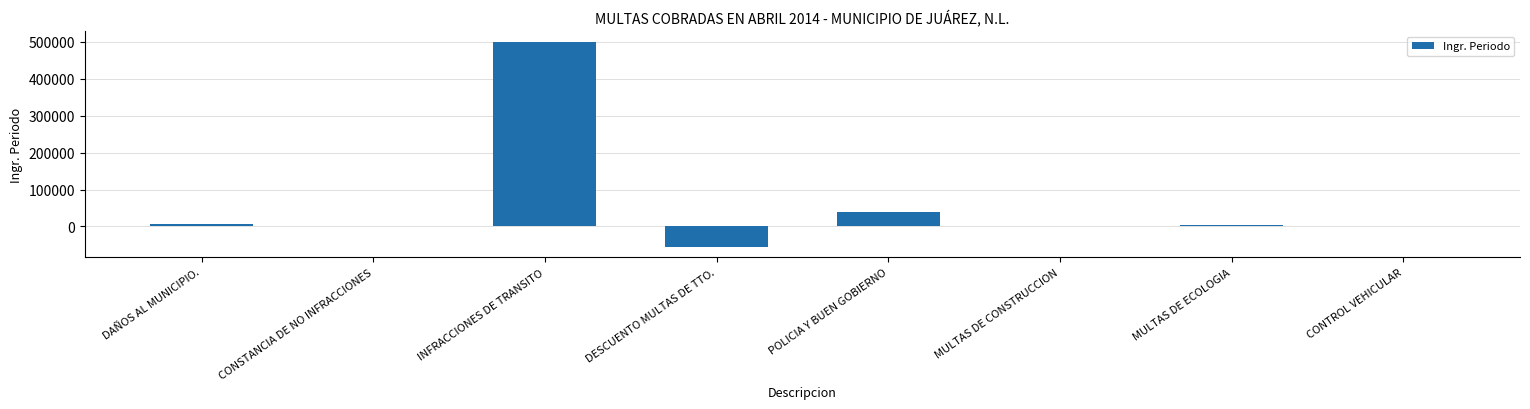

Count the number of categories in the chart.

8